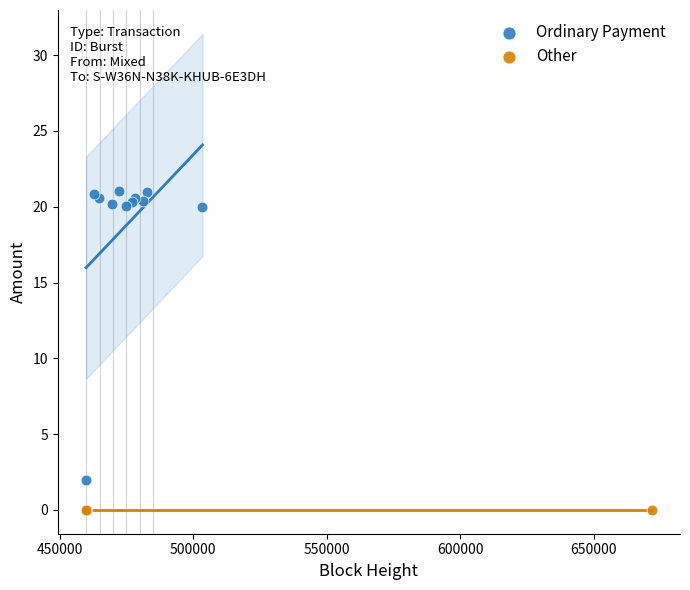

Which series contains the lowest Y value?

Other